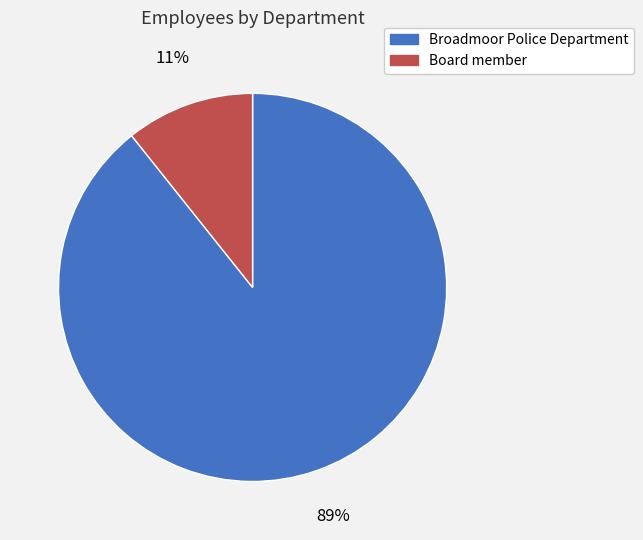

Which slice is the smallest?

Board member